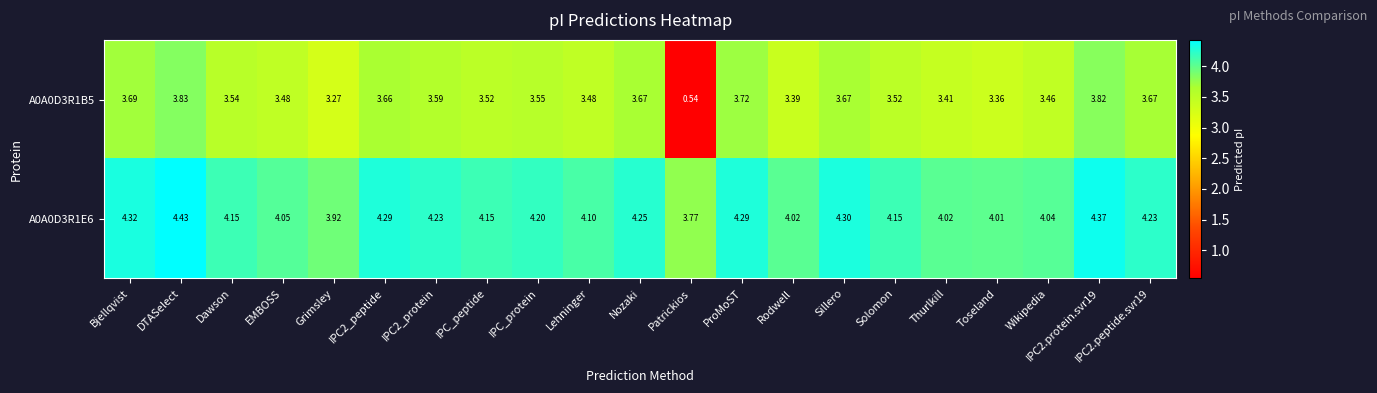

Which series has the largest total across all categories?

A0A0D3R1E6